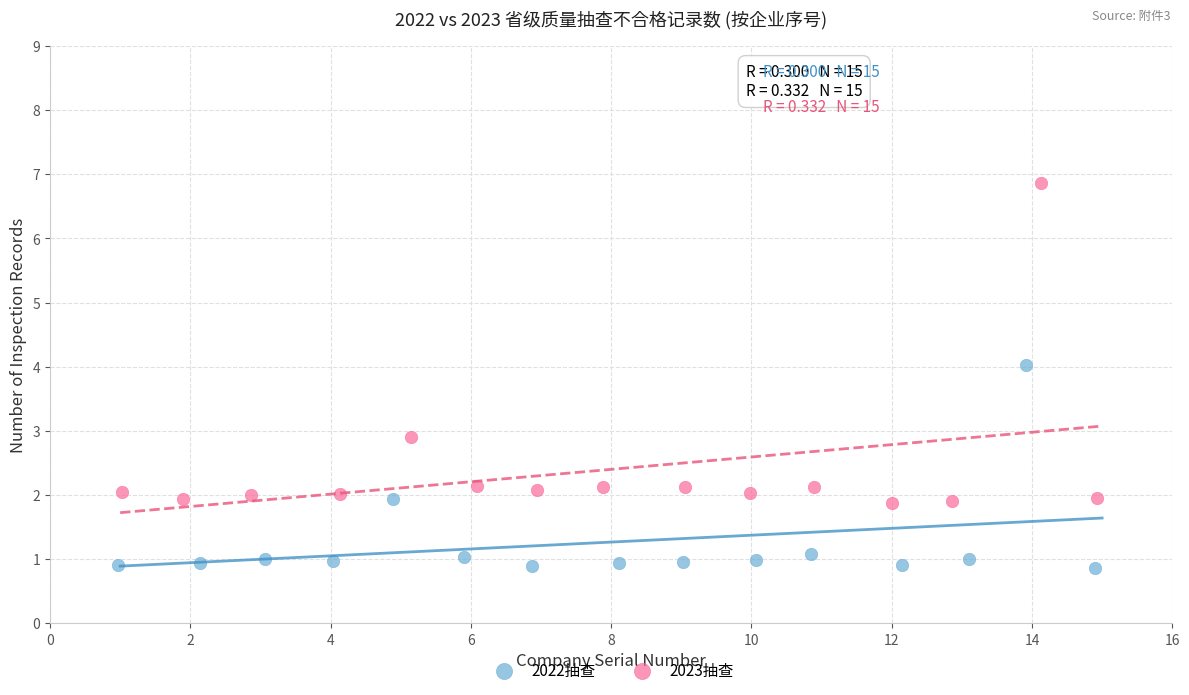

Which series has the largest Y range (max minus min)?

2023抽查